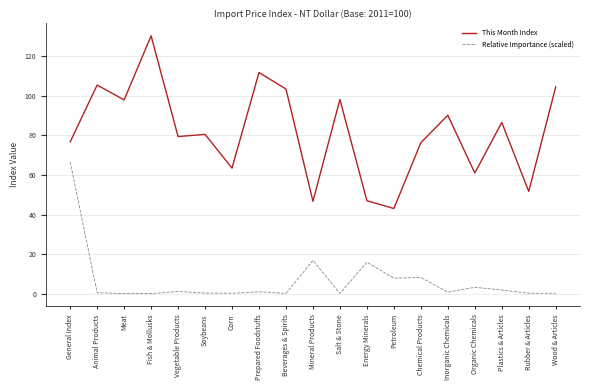

What is the lowest value of the Relative Importance (scaled) series?

0.2